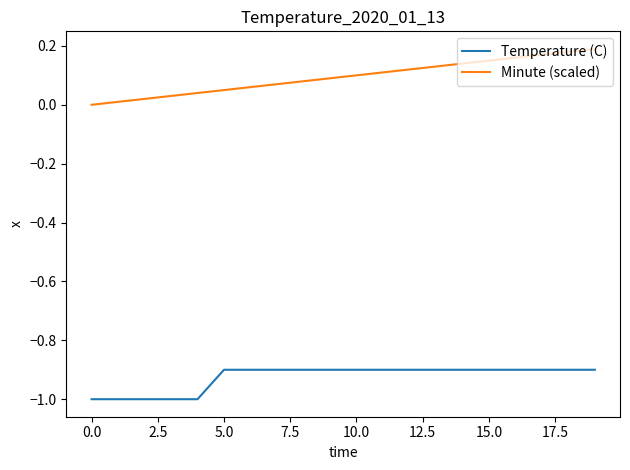

What is the sum of all Minute (scaled) values?

1.9